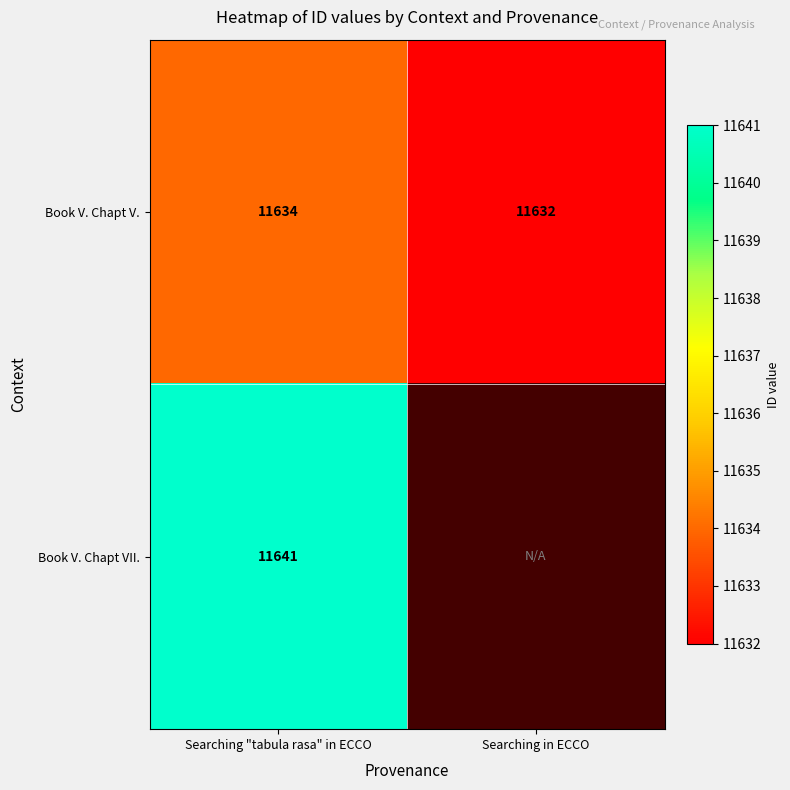

What is the maximum value for Book V. Chapt V.?

11634